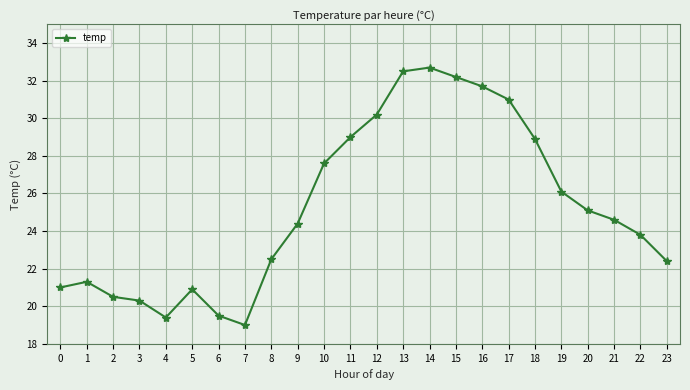

What is the value of the 22nd point from the left?

24.6